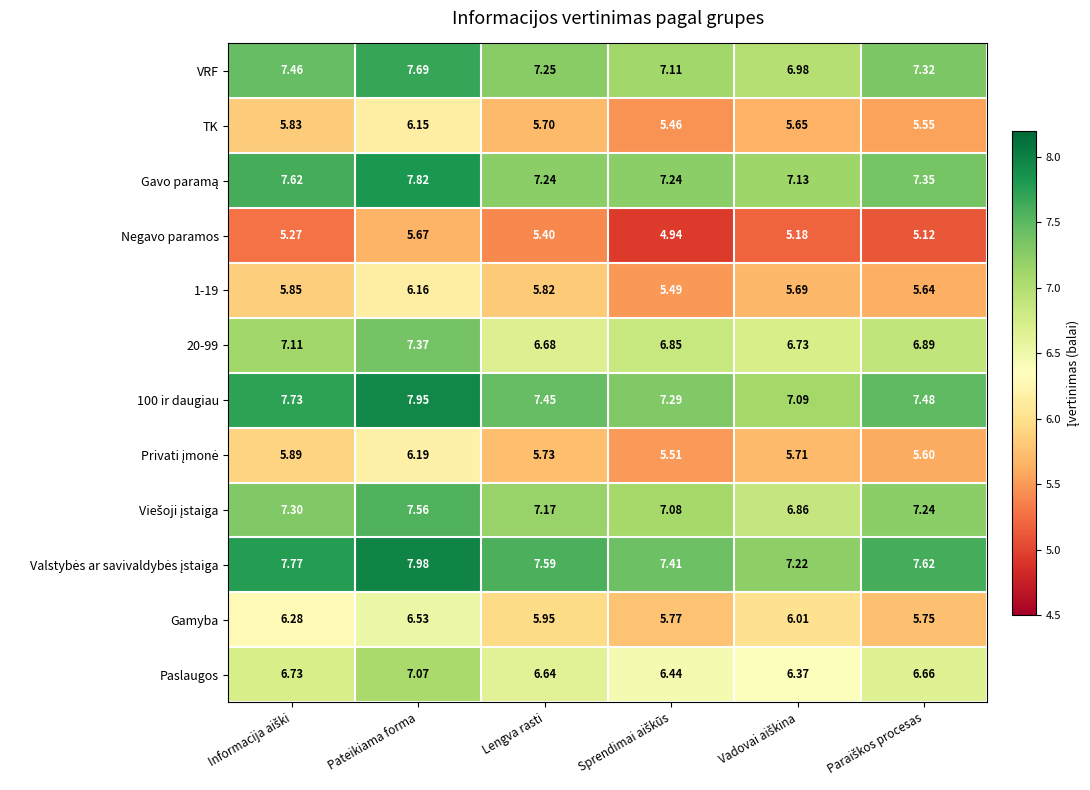

At which label does Paslaugos reach its peak?

Pateikiama forma